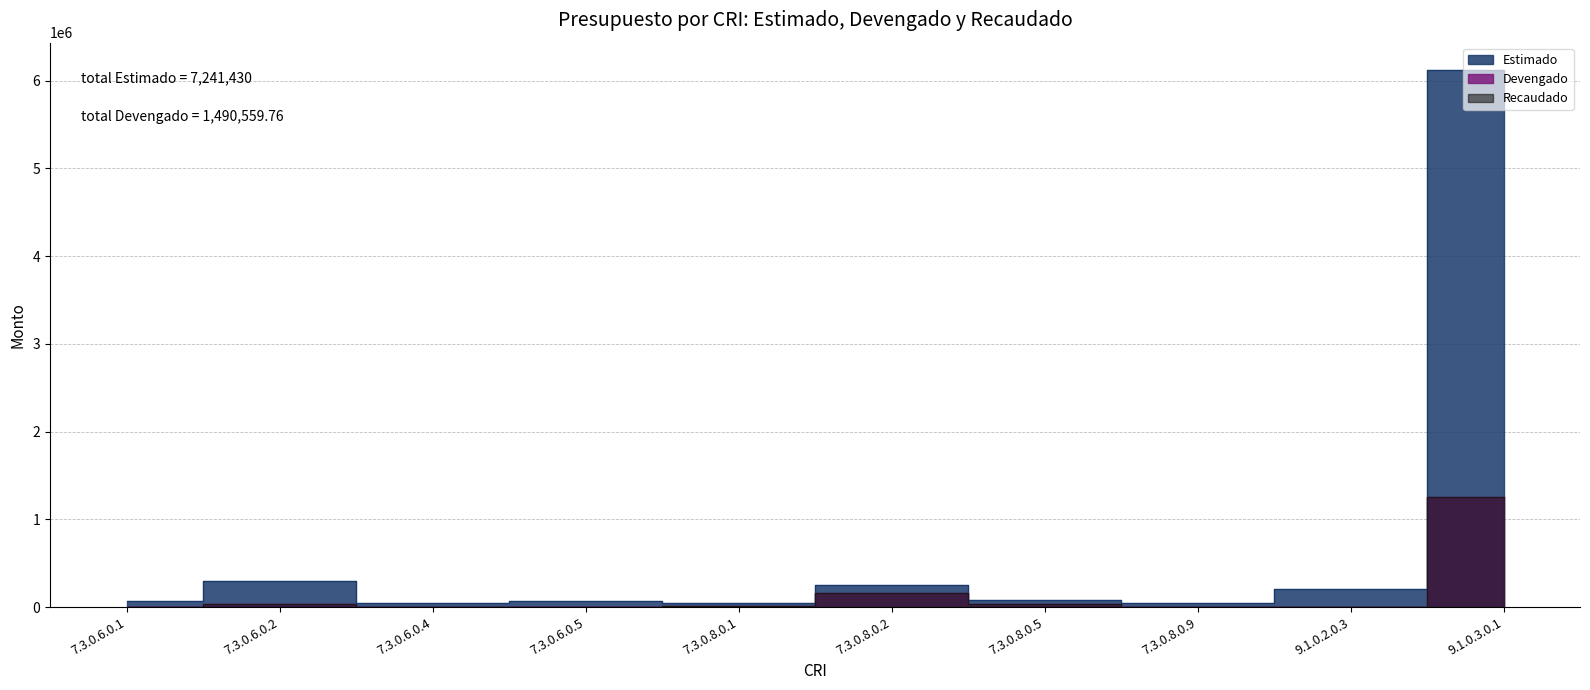

Which series has the widest spread of values?

Estimado